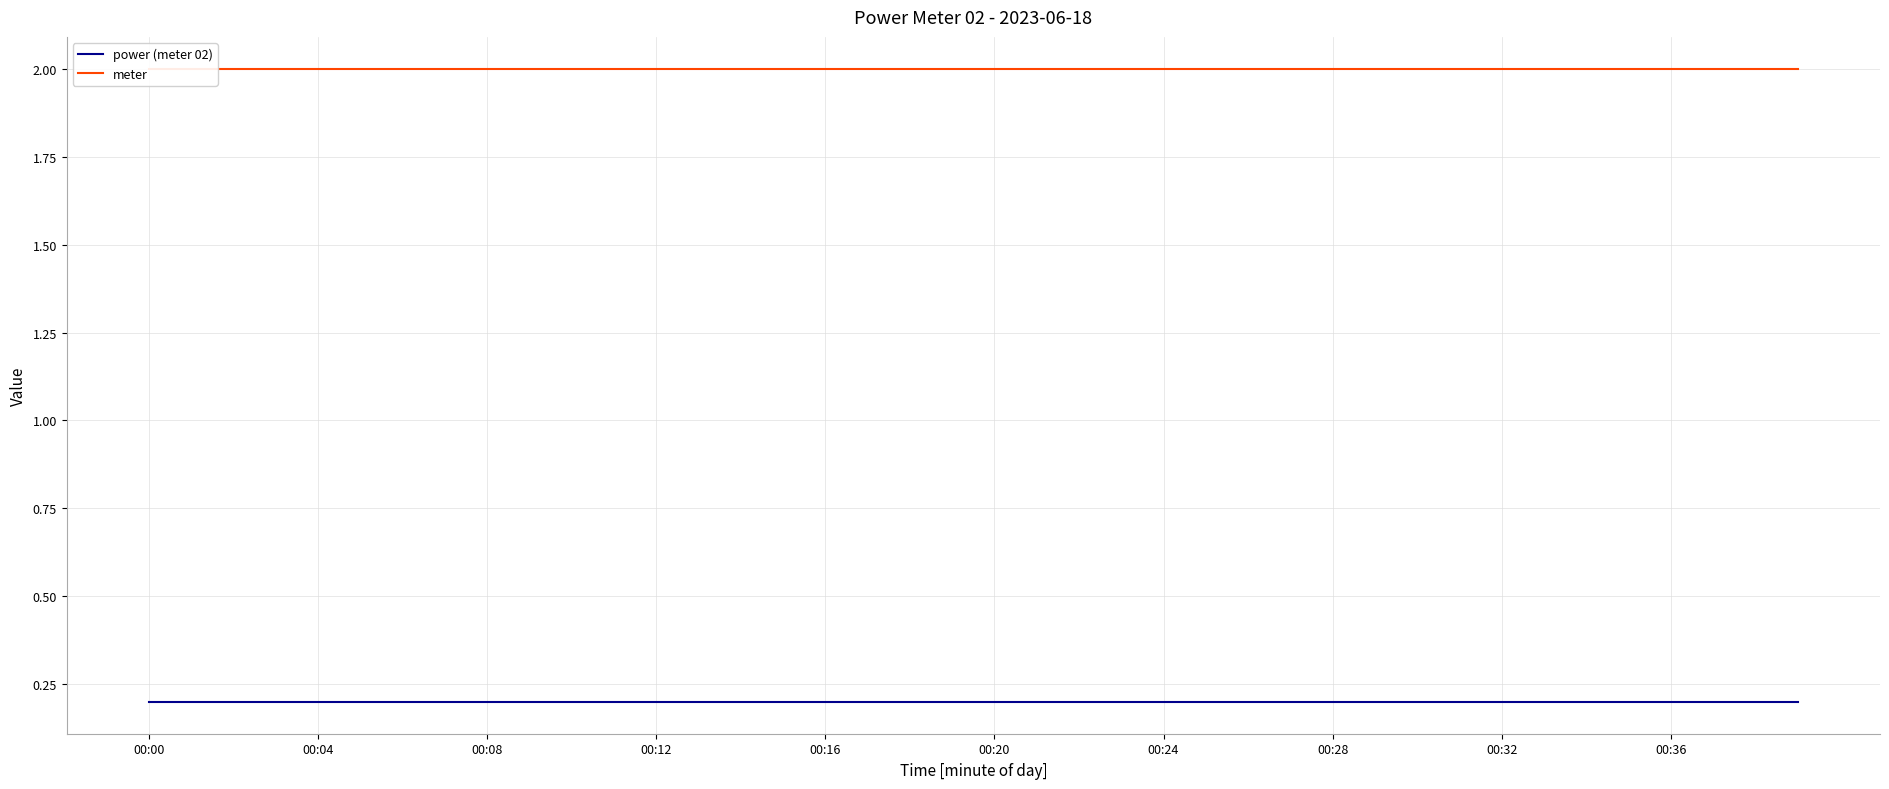

Which series has the largest total across all categories?

meter